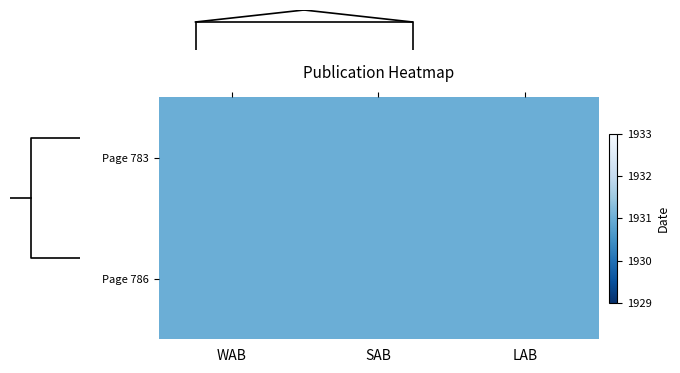

List the series in order of their peak value, highest first.

Page 786, Page 783